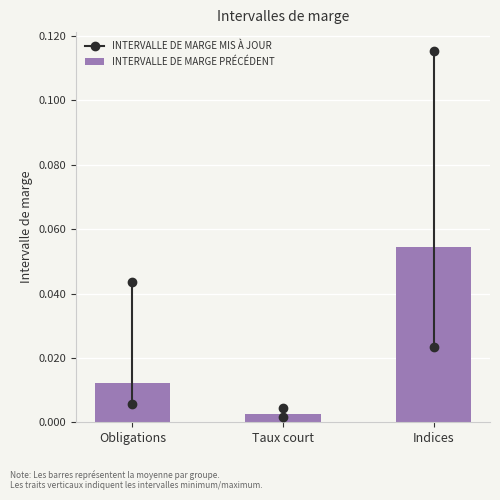

List the labels in order of value, smallest first.

Taux court, Obligations, Indices